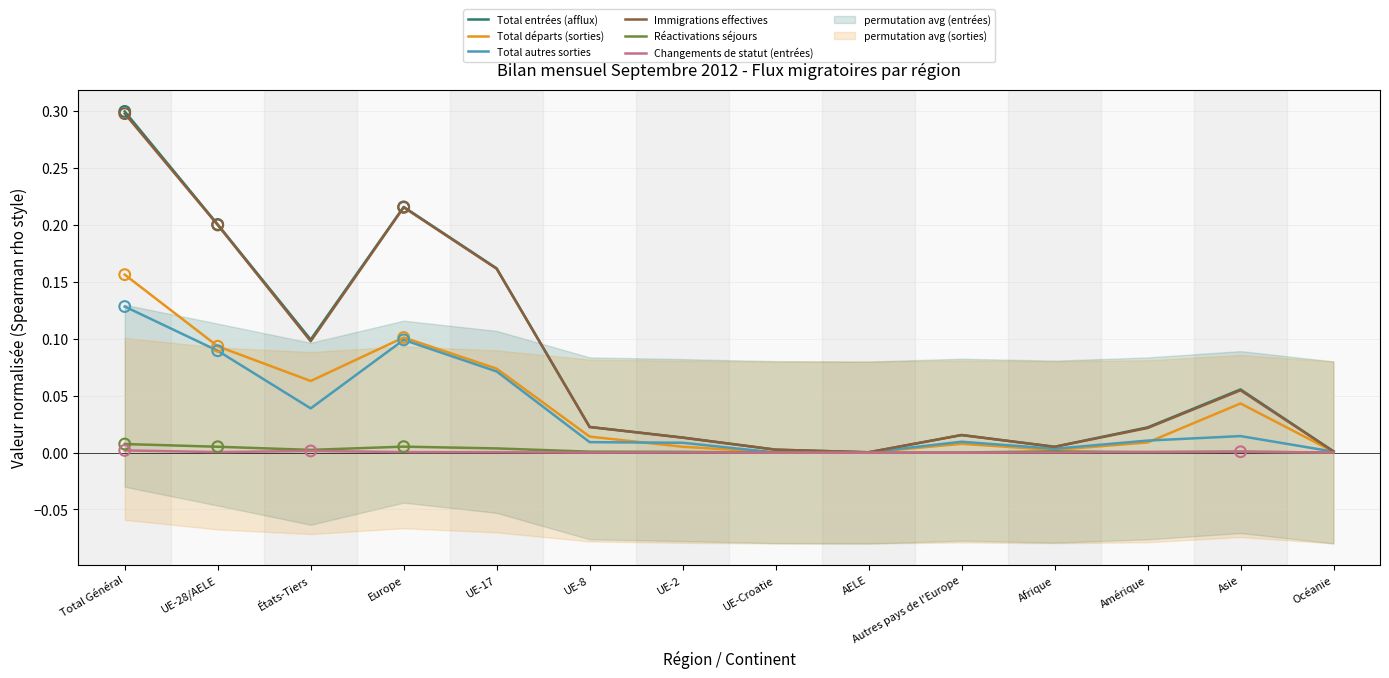

Which series has the largest total across all categories?

Total entrées (afflux)